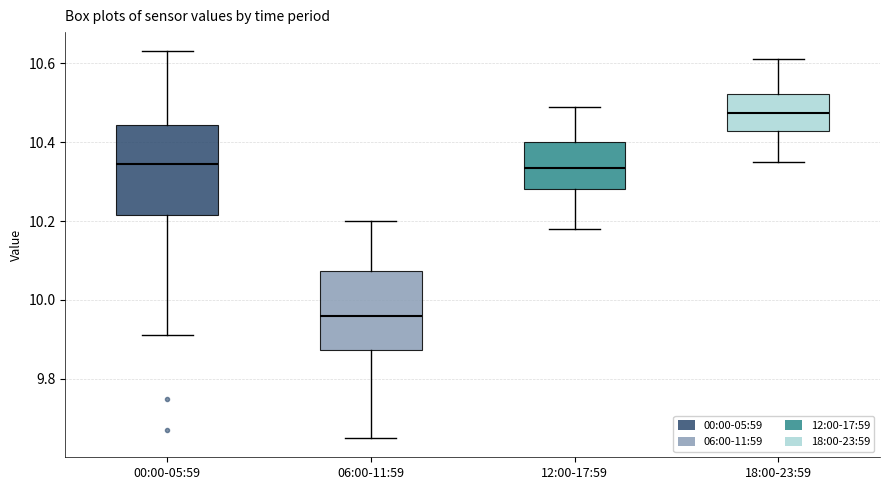

Which box's median line is the highest?

18:00-23:59